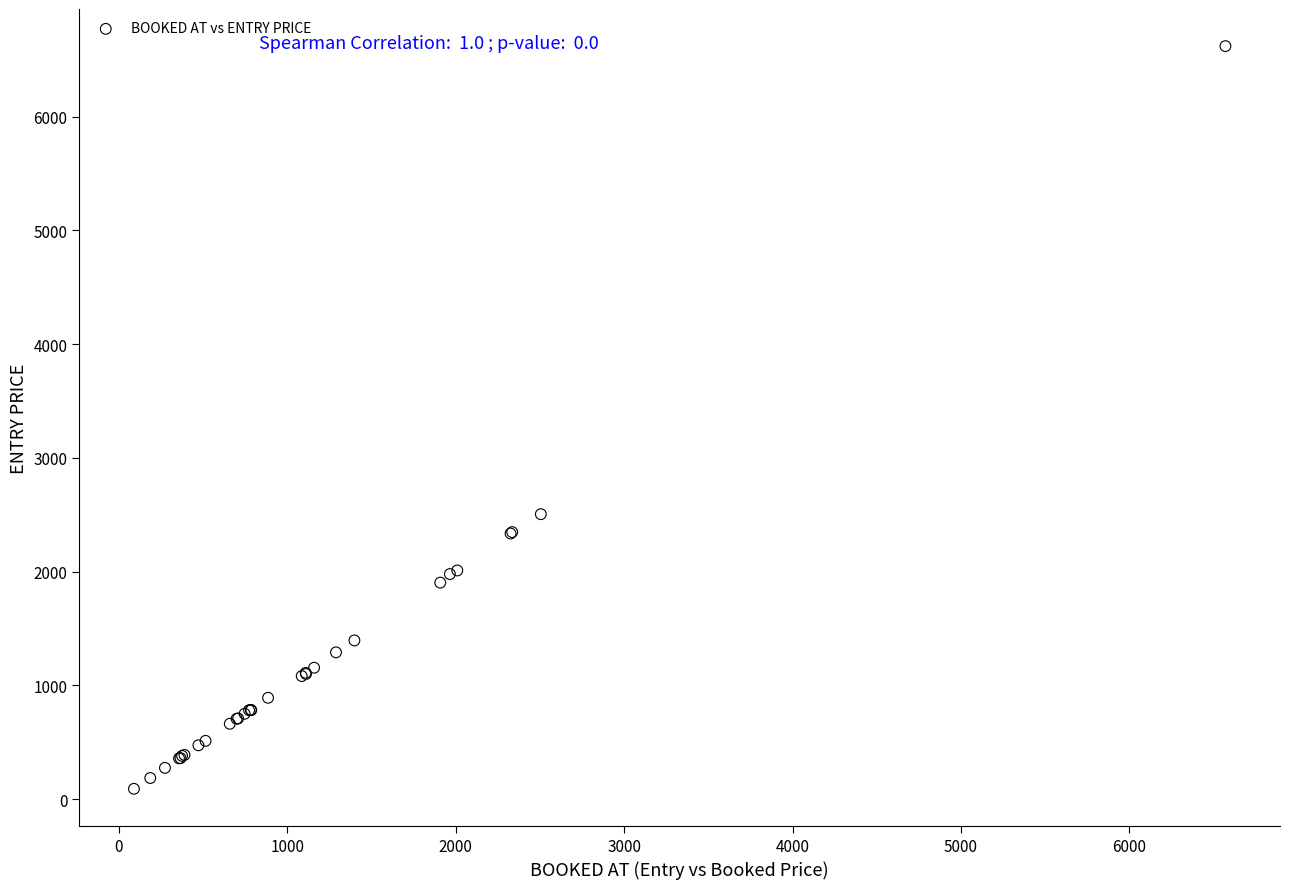

What Y value in the scatter plot is closest to 3355?

2505.0